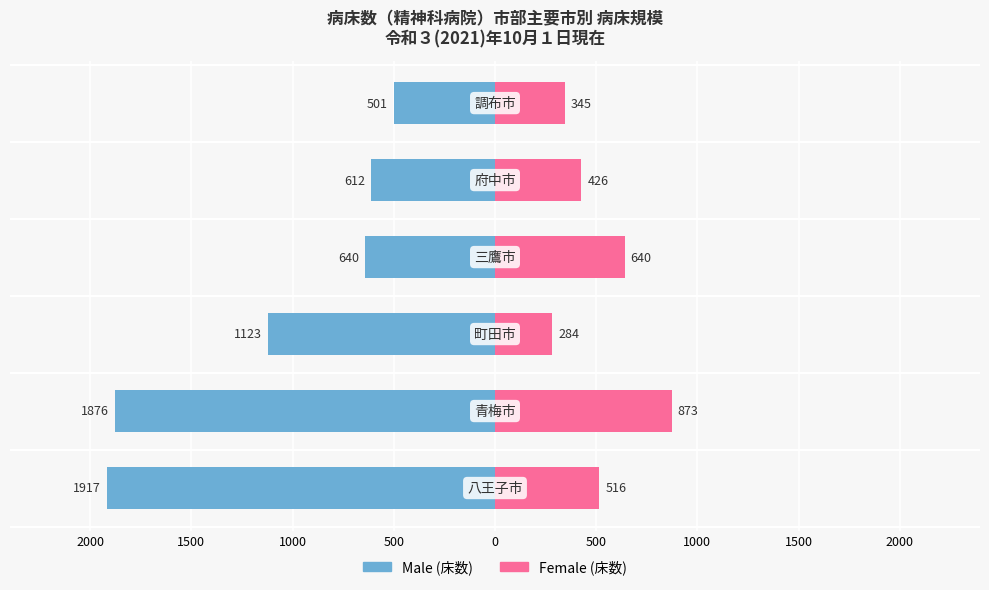

What is the value of the Female bar at the 5th from the left?

426